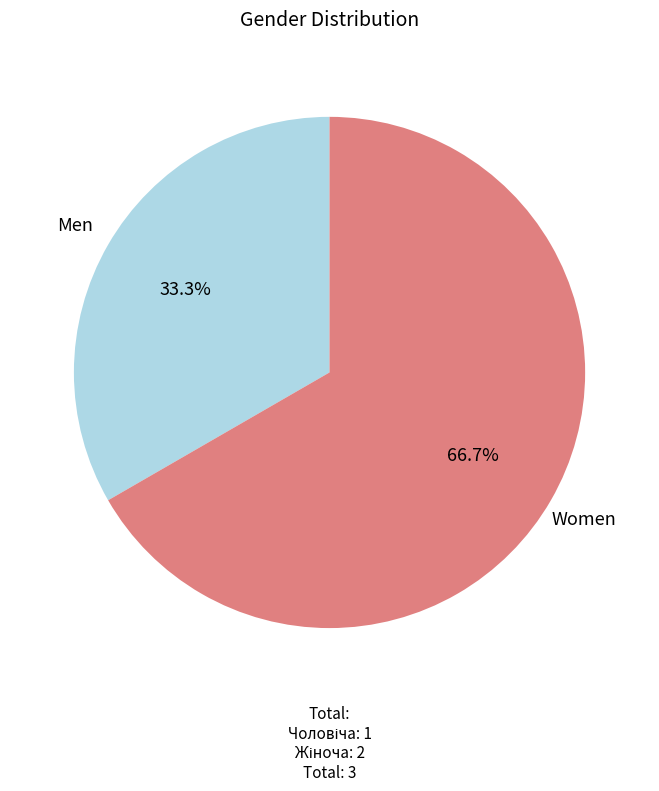

Is there a majority slice in this chart?

Yes